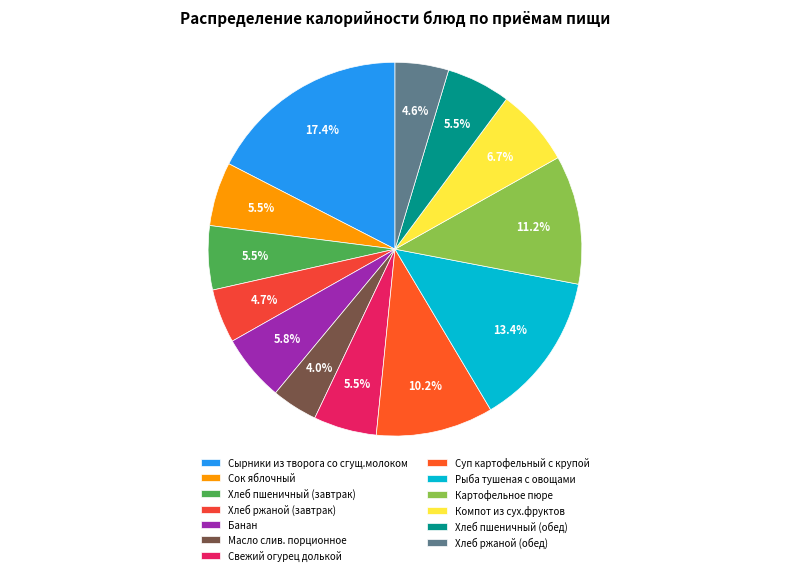

Which has a higher value, Банан or Хлеб ржаной (завтрак)?

Банан